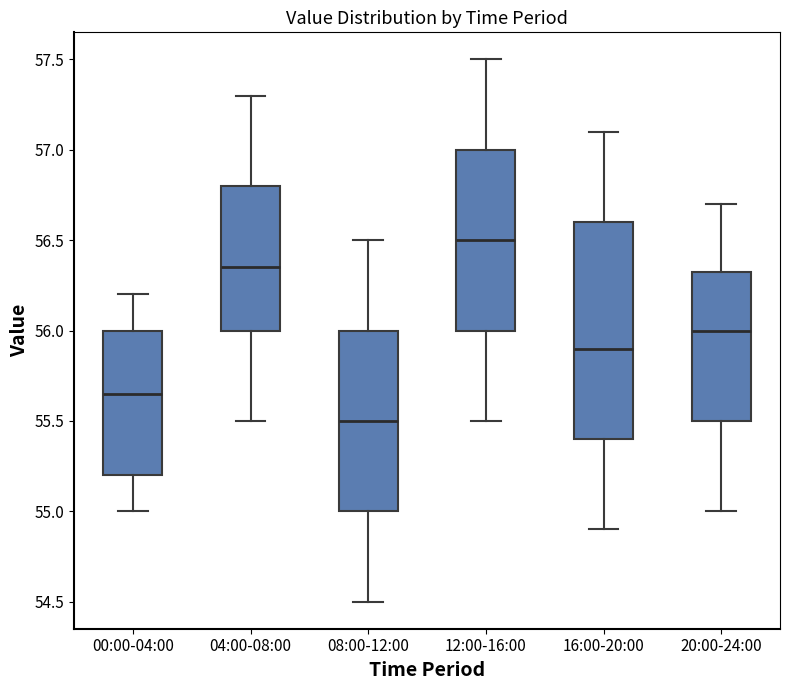

Comparing the boxes themselves (not the whiskers), which one is the tallest?

16:00-20:00